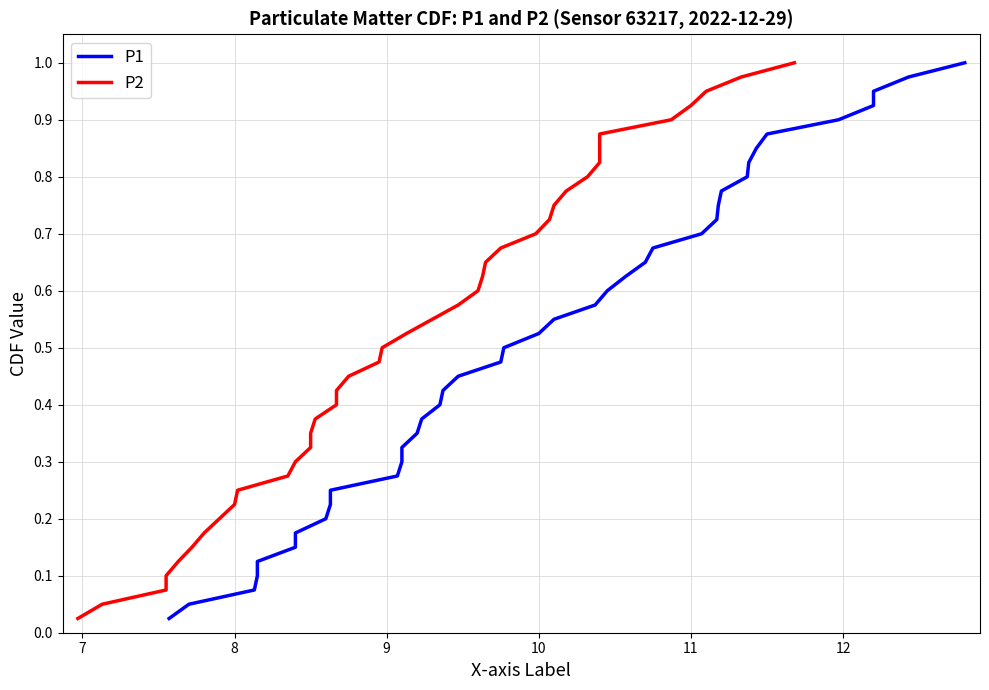

The P2 series shows 0.4 at 11. True or false?

False